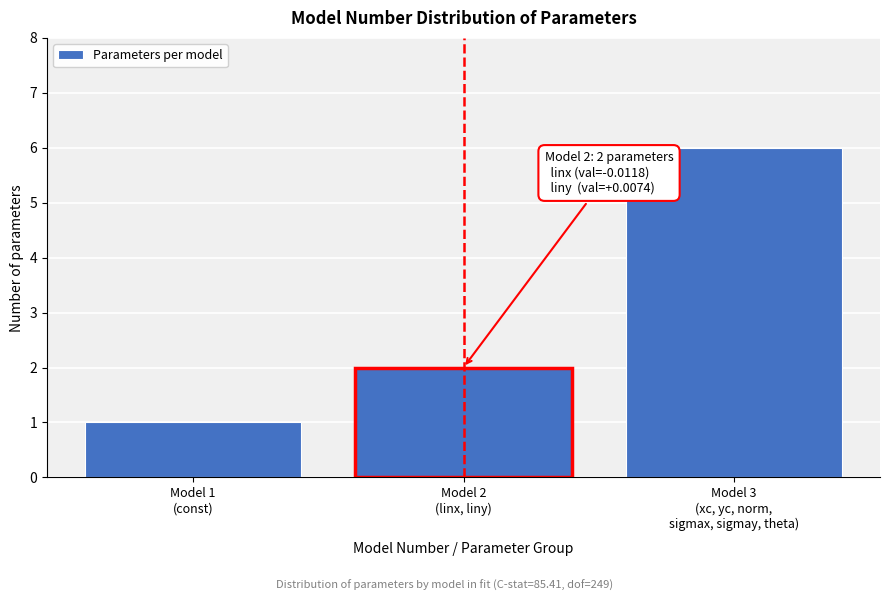

Reading left to right, transcribe all the data shown in this chart.

1	2	6